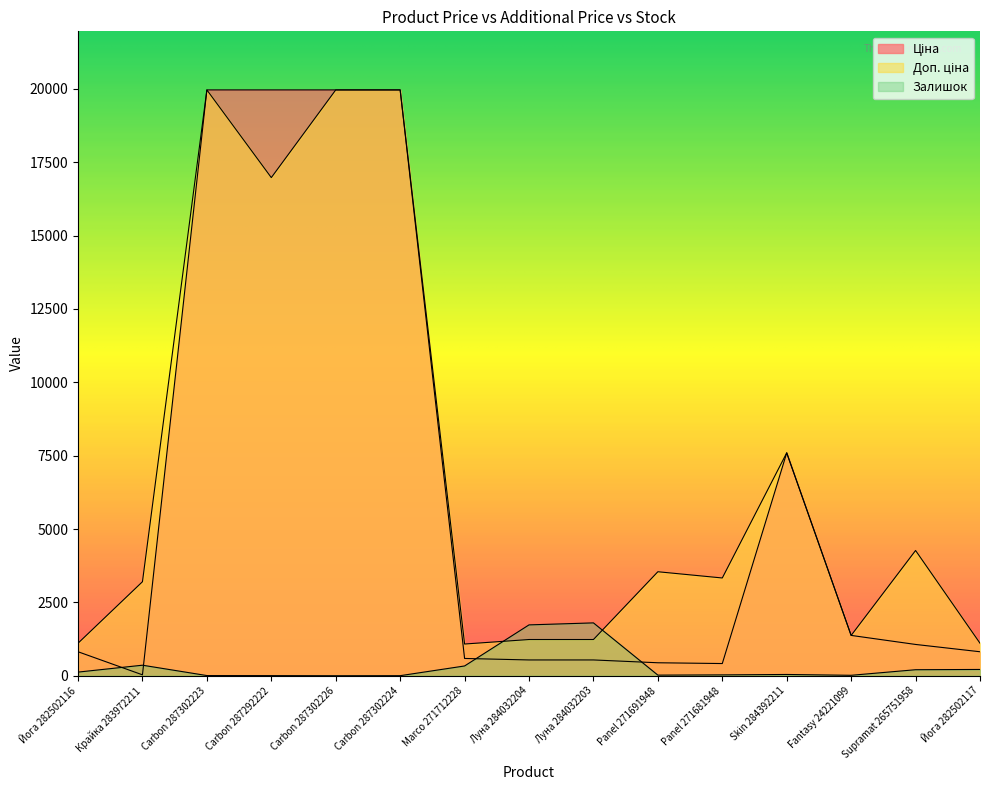

The Ціна series shows 42.2 at Крайка 283972211. True or false?

False